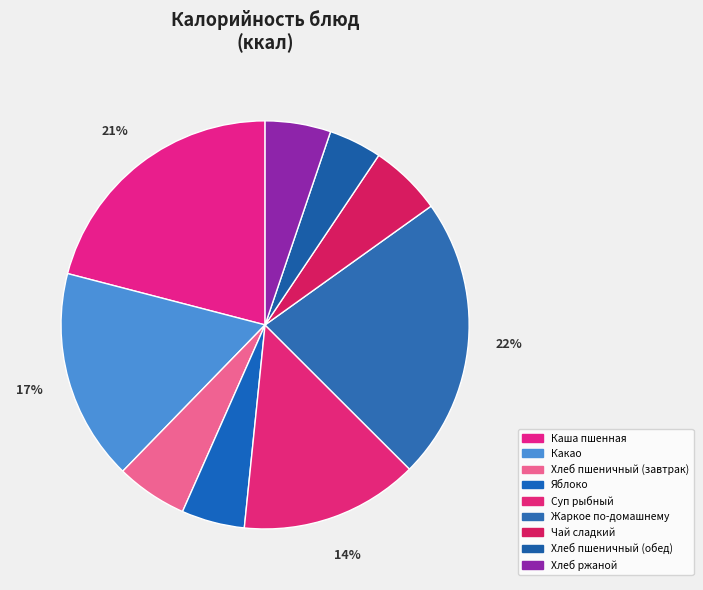

Is there any slice that represents more than half of the pie?

No